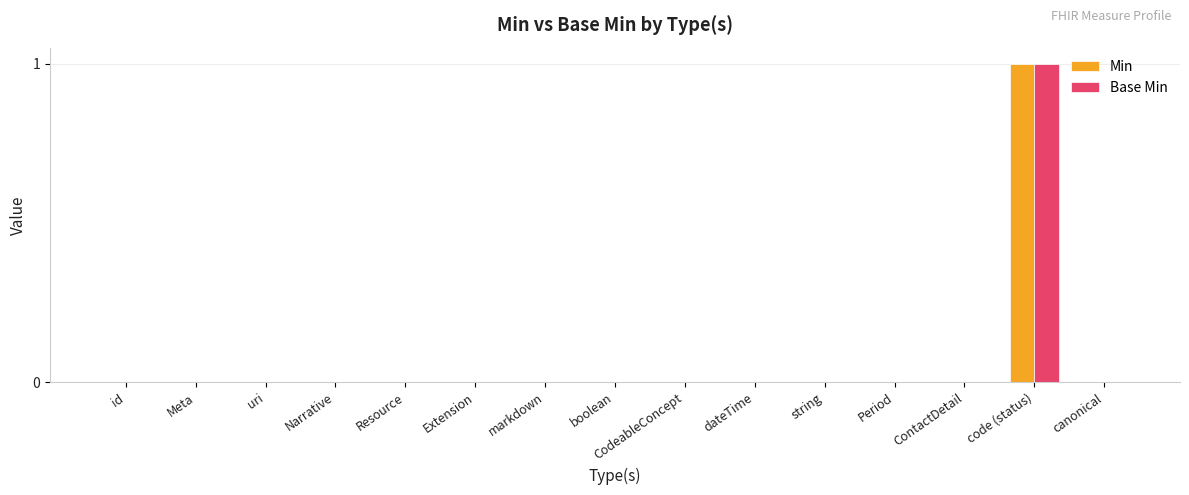

The value of Base Min at canonical is 0. True or false?

True